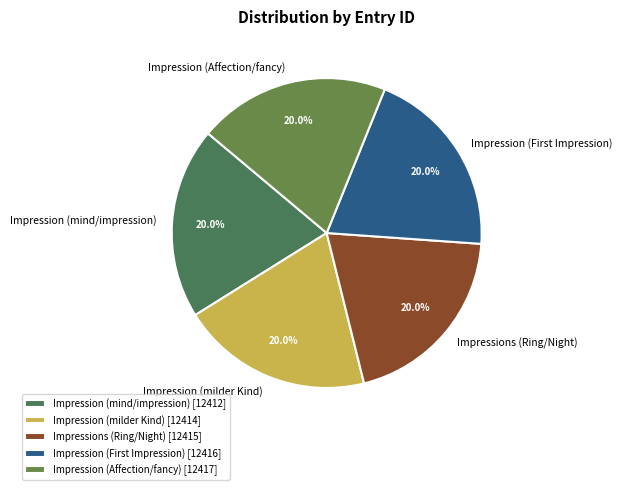

How many slices are in this pie chart?

5